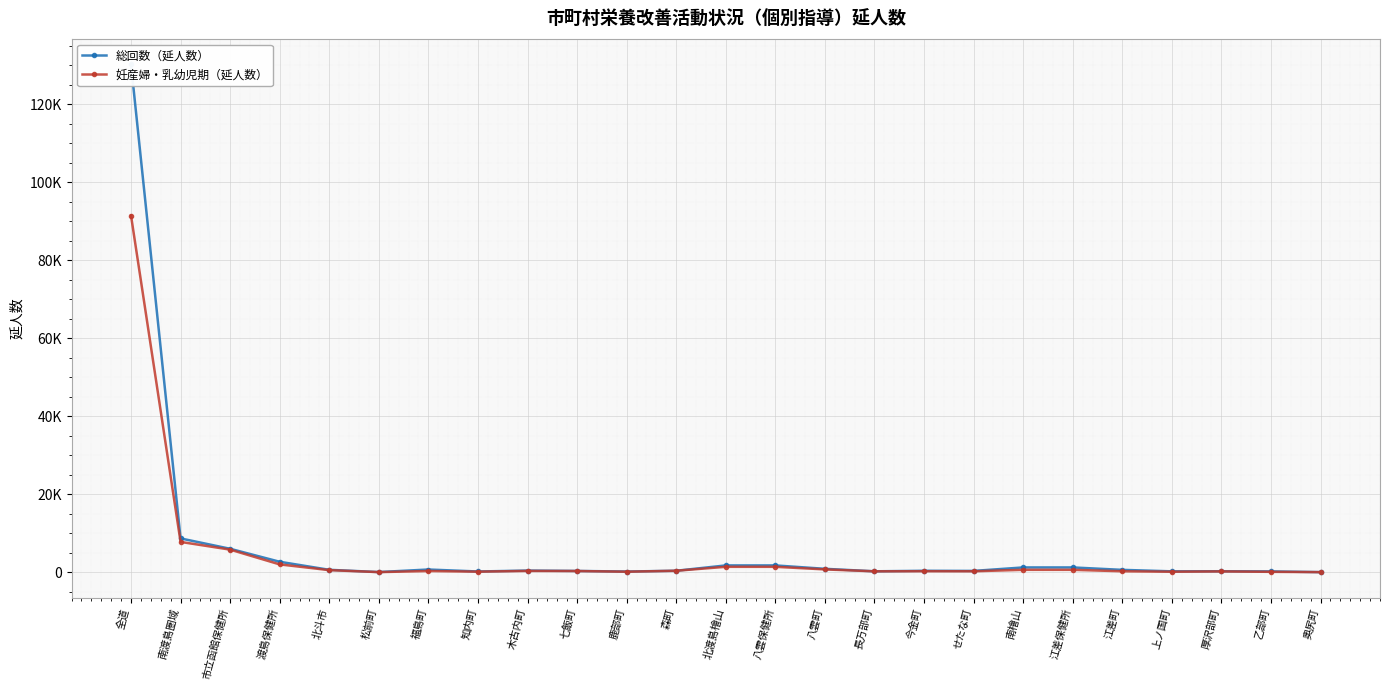

List the labels in order of 妊産婦・乳幼児期（延人数） value, largest first.

全道, 南渡島圏域, 市立函館保健所, 渡島保健所, 北渡島檜山, 八雲保健所, 八雲町, 南檜山, 江差保健所, 北斗市, 森町, 木古内町, 福島町, 七飯町, 今金町, 江差町, せたな町, 長万部町, 厚沢部町, 知内町, 鹿部町, 上ノ国町, 乙部町, 松前町, 奥尻町